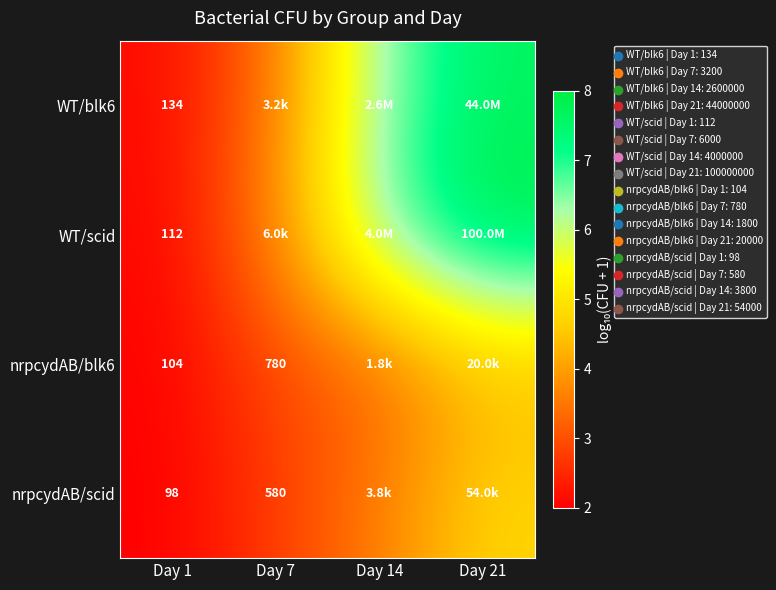

Which category has the highest value across all series?

Day 21